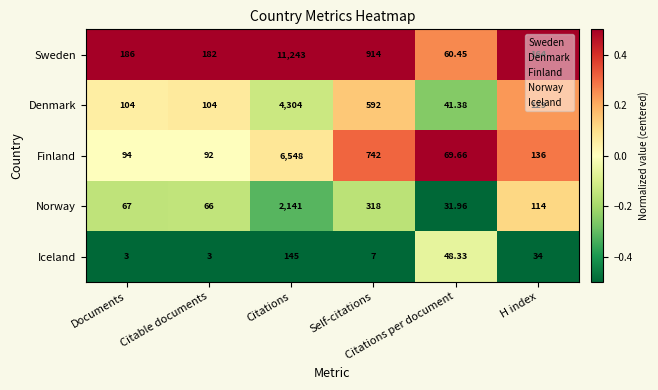

Rank the series by their maximum value, from lowest to highest.

Iceland, Norway, Denmark, Finland, Sweden